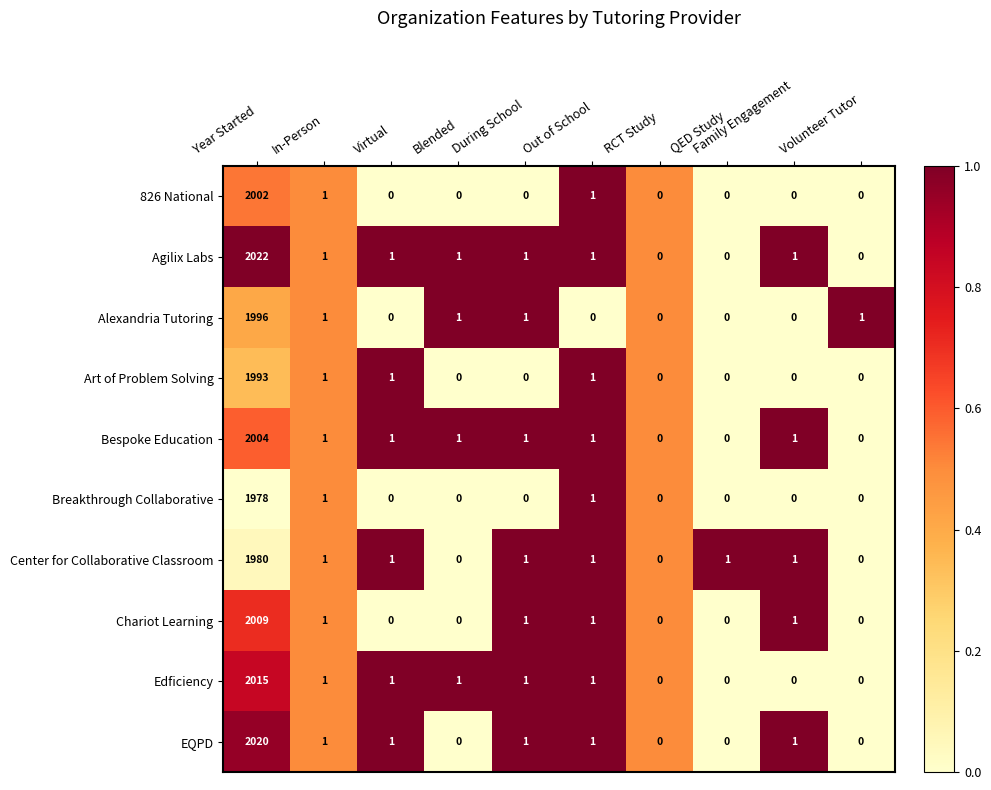

Is it true that Agilix Labs equals -1315 at QED Study?

False